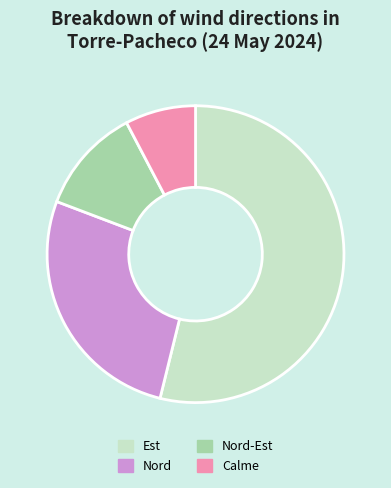

Is it true that Est is 69% of the pie?

False